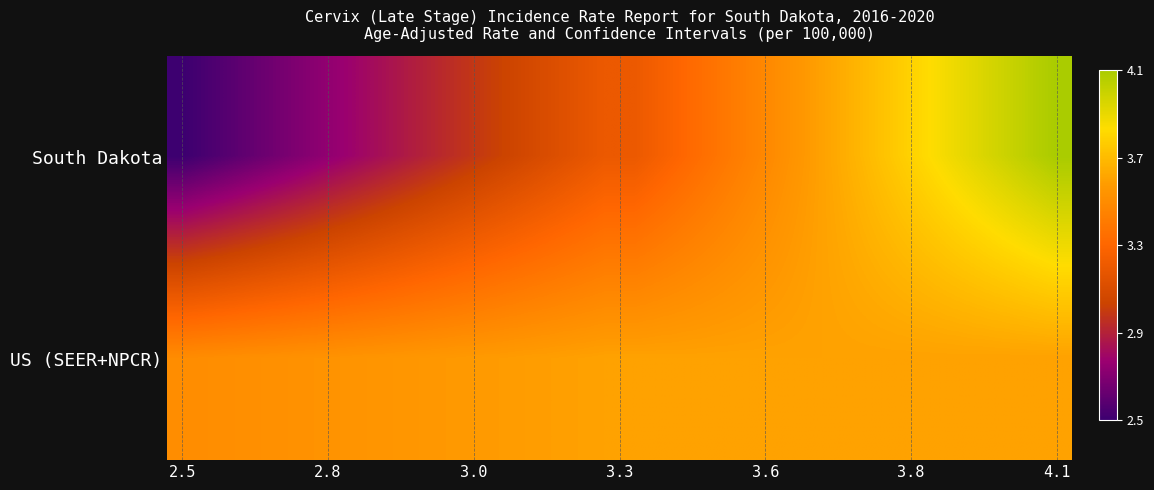

At how many categories does at least one series exceed 3?

30